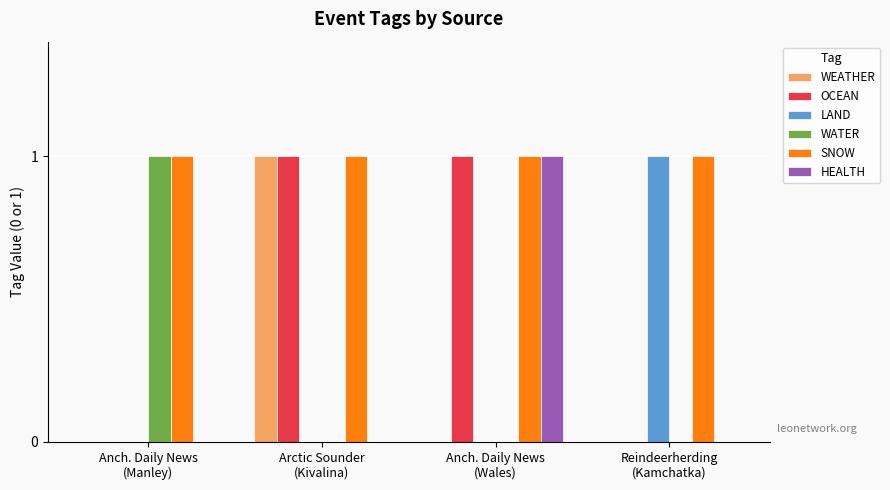

What are all the series names shown in the legend?

WEATHER, OCEAN, LAND, WATER, SNOW, HEALTH